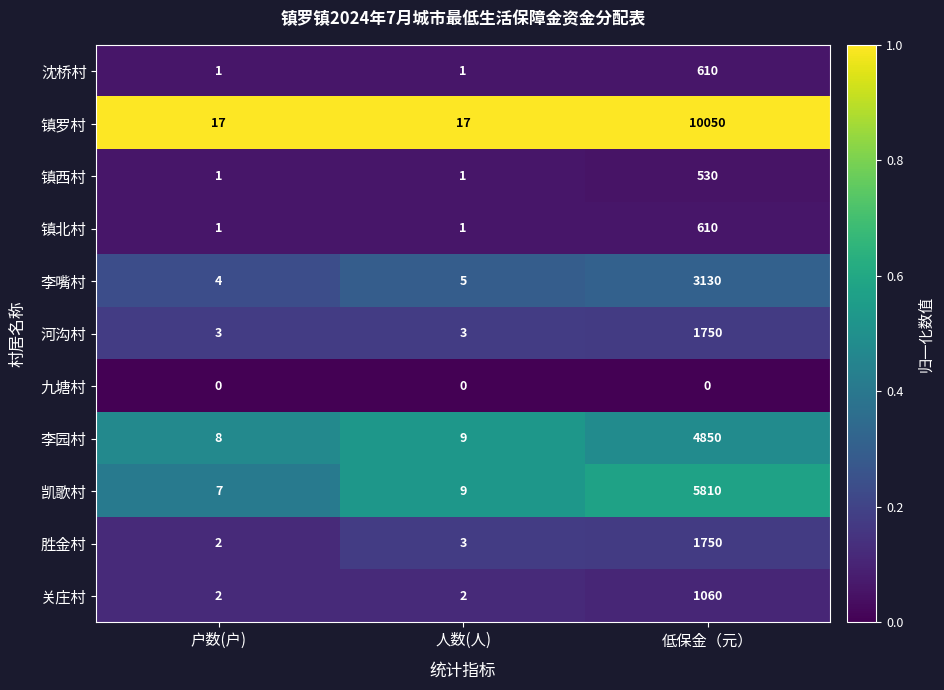

Is it true that 镇罗村 equals 4 at 人数(人)?

False